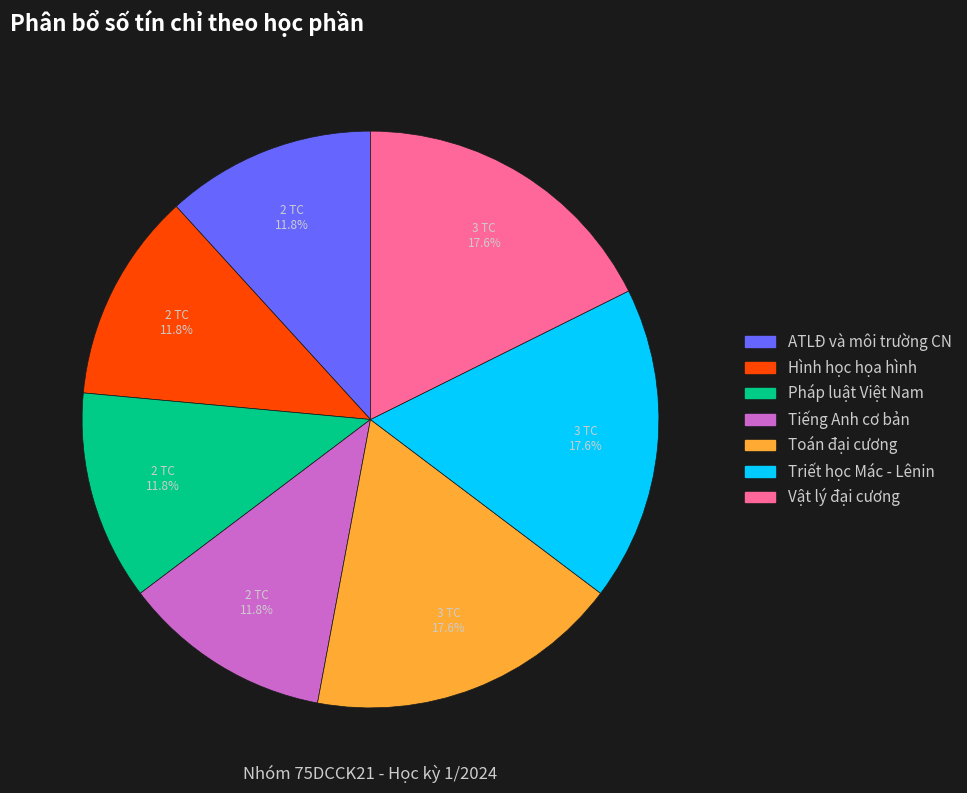

To the nearest percent, what is the average slice percentage?

14%